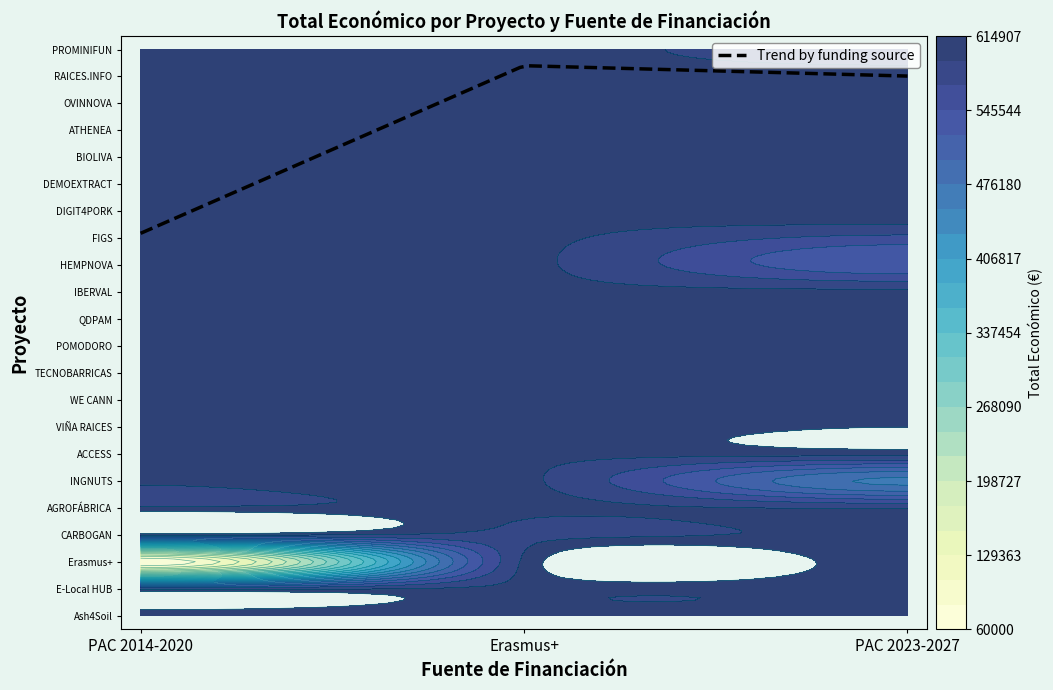

True or false: the data shows 599779 at ACCESS.

True